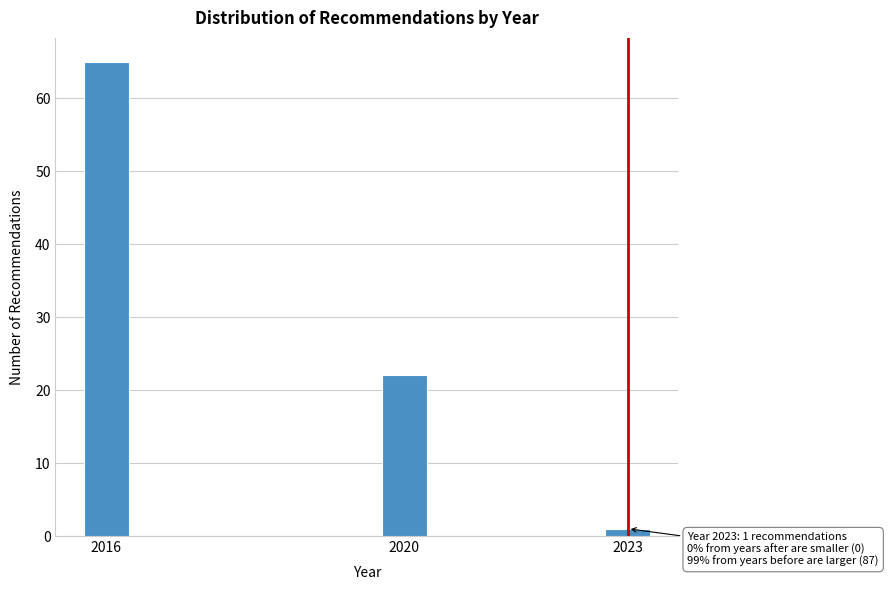

Reading left to right, extract all data points from this chart.

2016=65	2020=22	2023=1